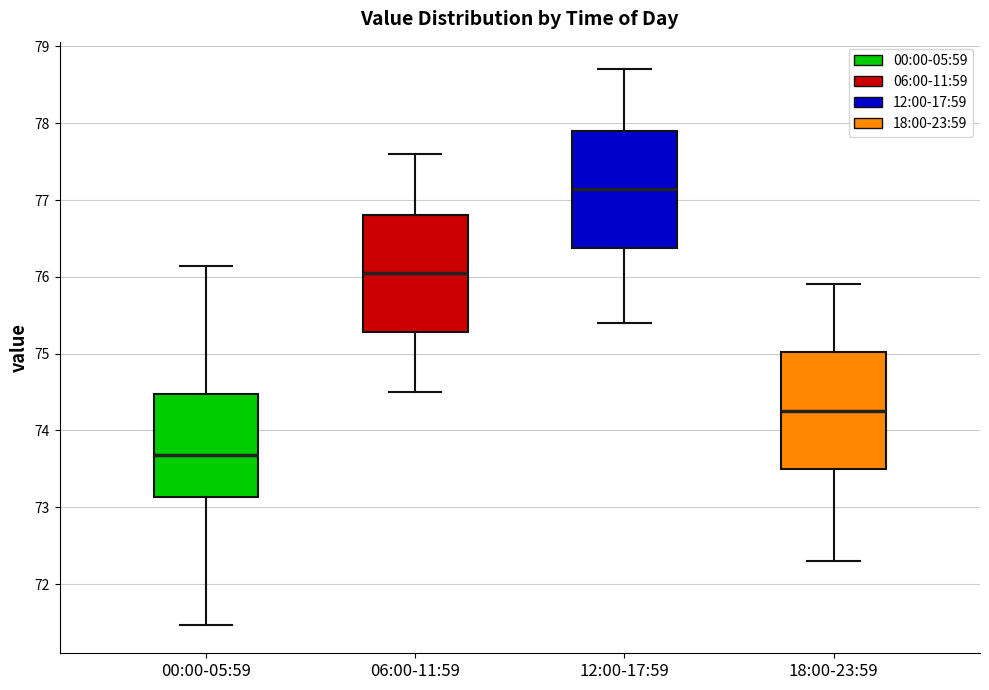

Which box has the lowest median line?

00:00-05:59